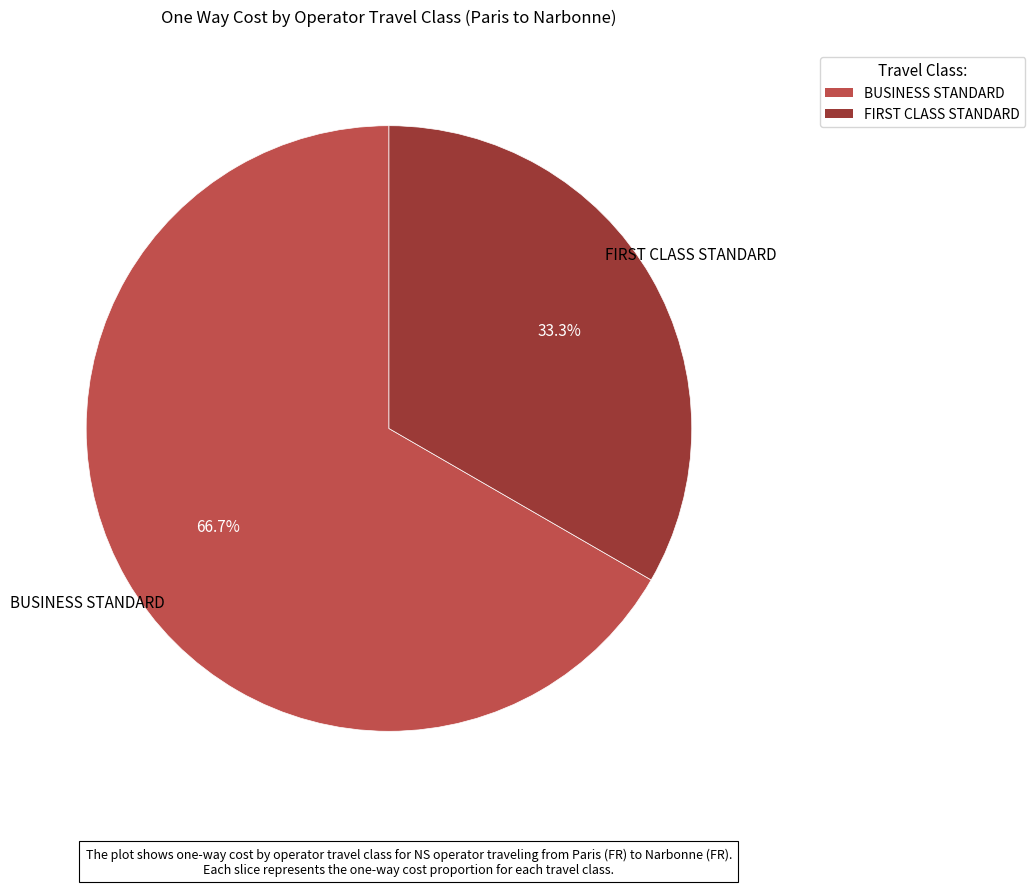

Rank the categories by value from highest to lowest.

BUSINESS STANDARD, FIRST CLASS STANDARD